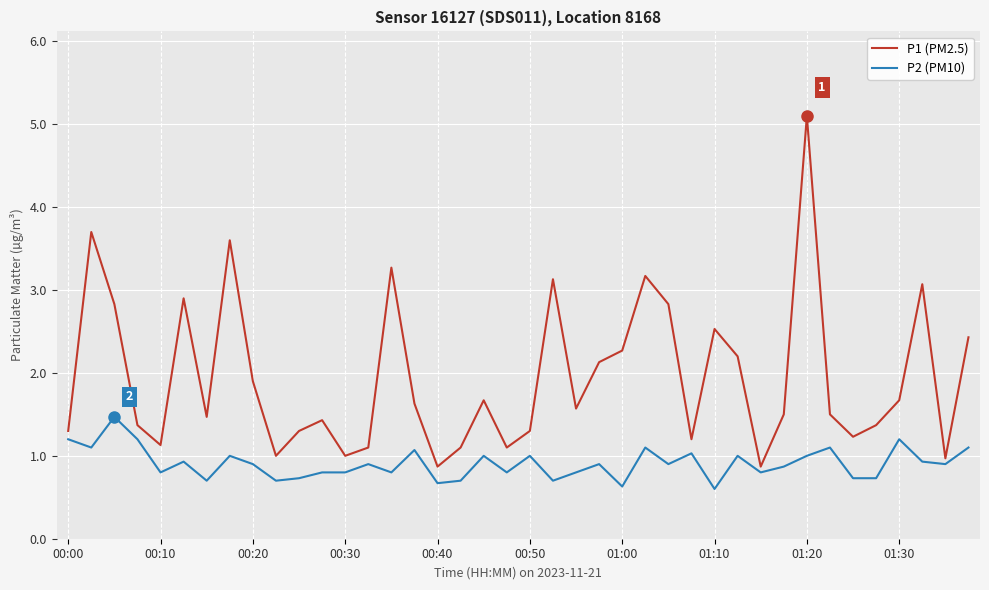

List the series in order of their overall mean, highest first.

P1 (PM2.5), P2 (PM10)